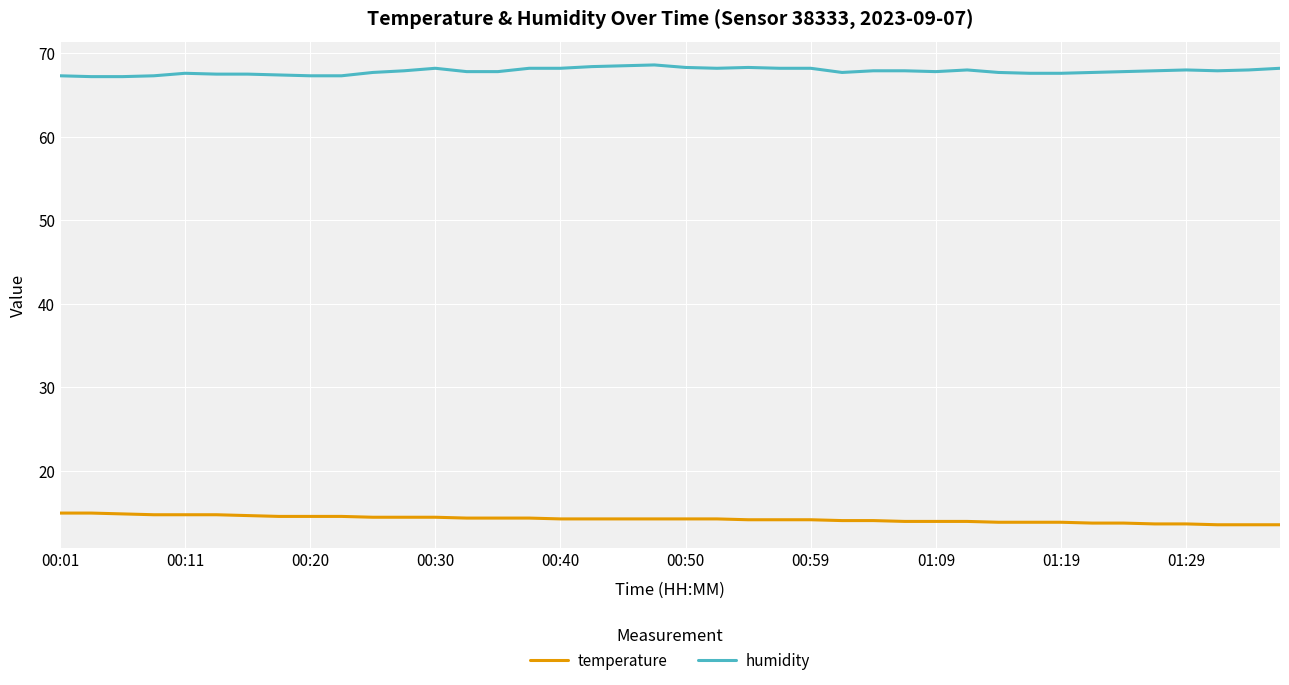

List the series in order of their overall mean, highest first.

humidity, temperature